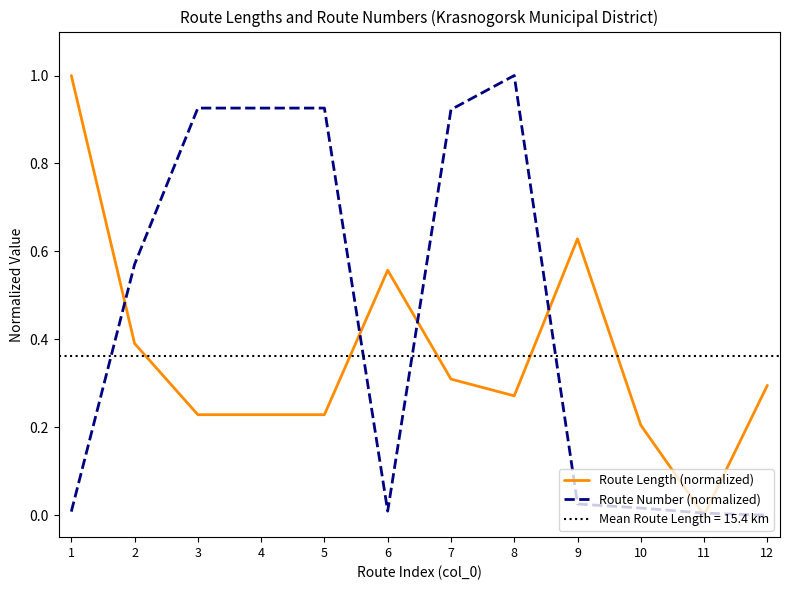

What is the sum of the Route Length (normalized) values at 3 and 7?

0.5